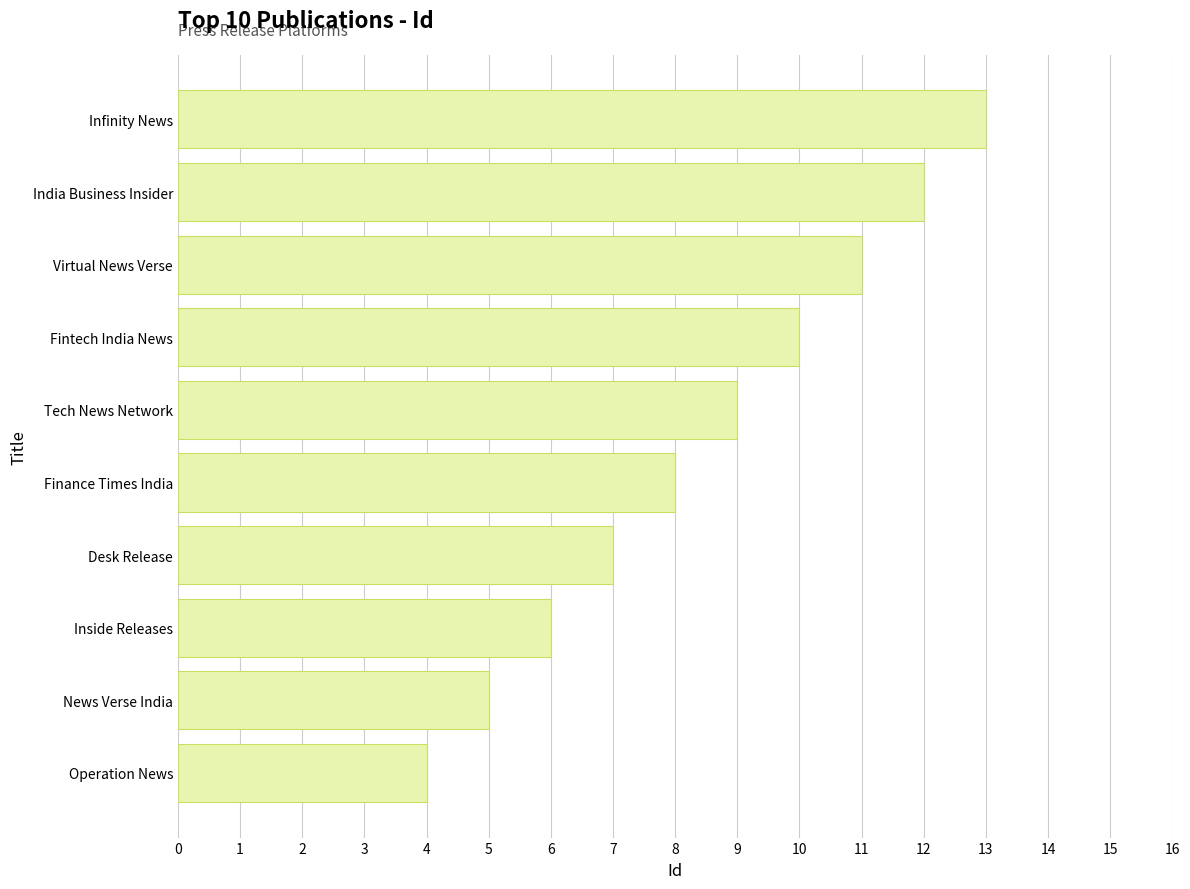

Is it true that the value at Virtual News Verse is 18?

False